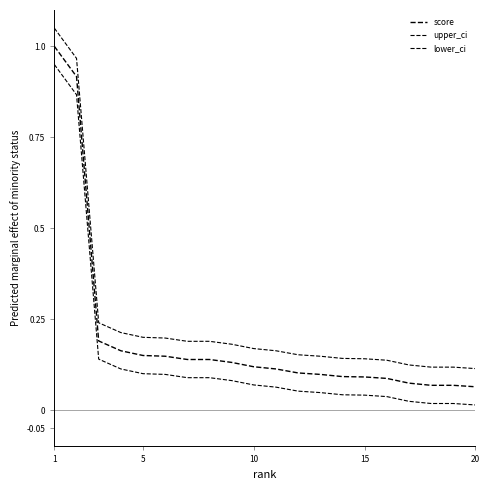

At how many categories does at least one series exceed 1?

1